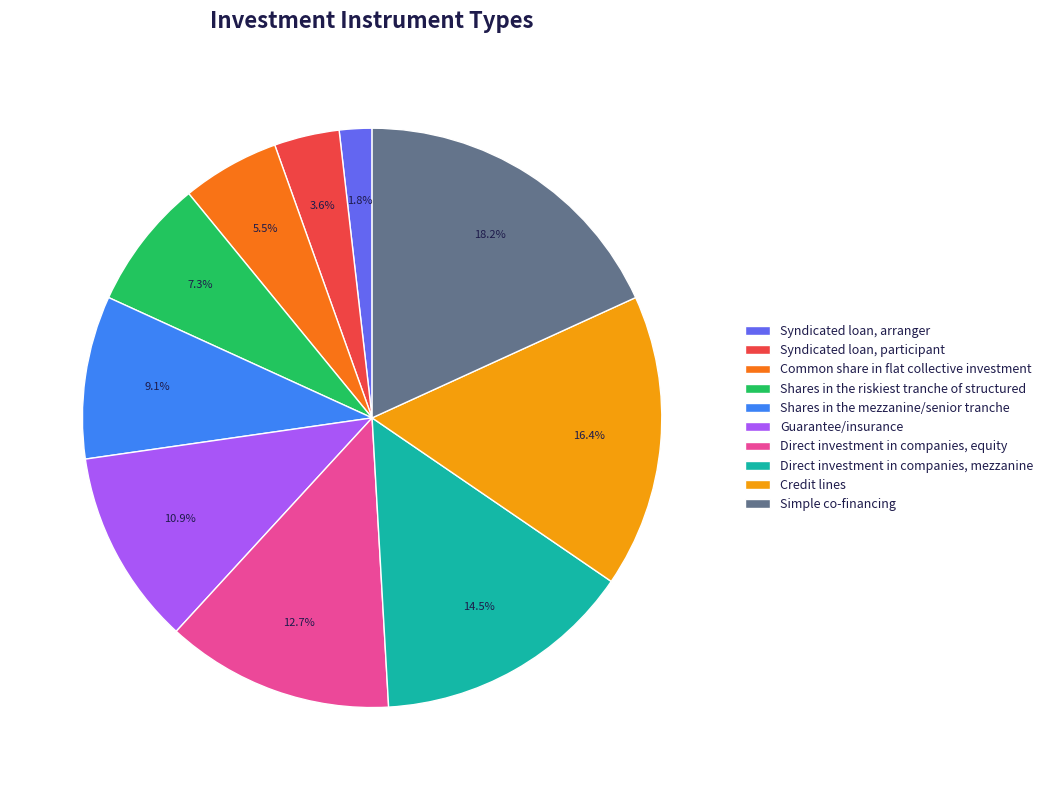

To the nearest percent, what is the difference between the largest and smallest slice percentages?

16%